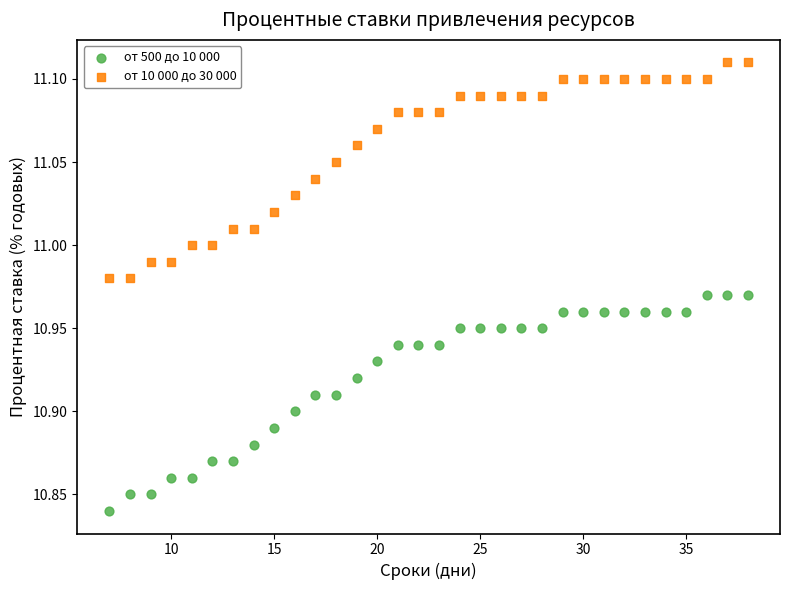

Across all data points, what is the range of Y values (max minus min)?

0.3